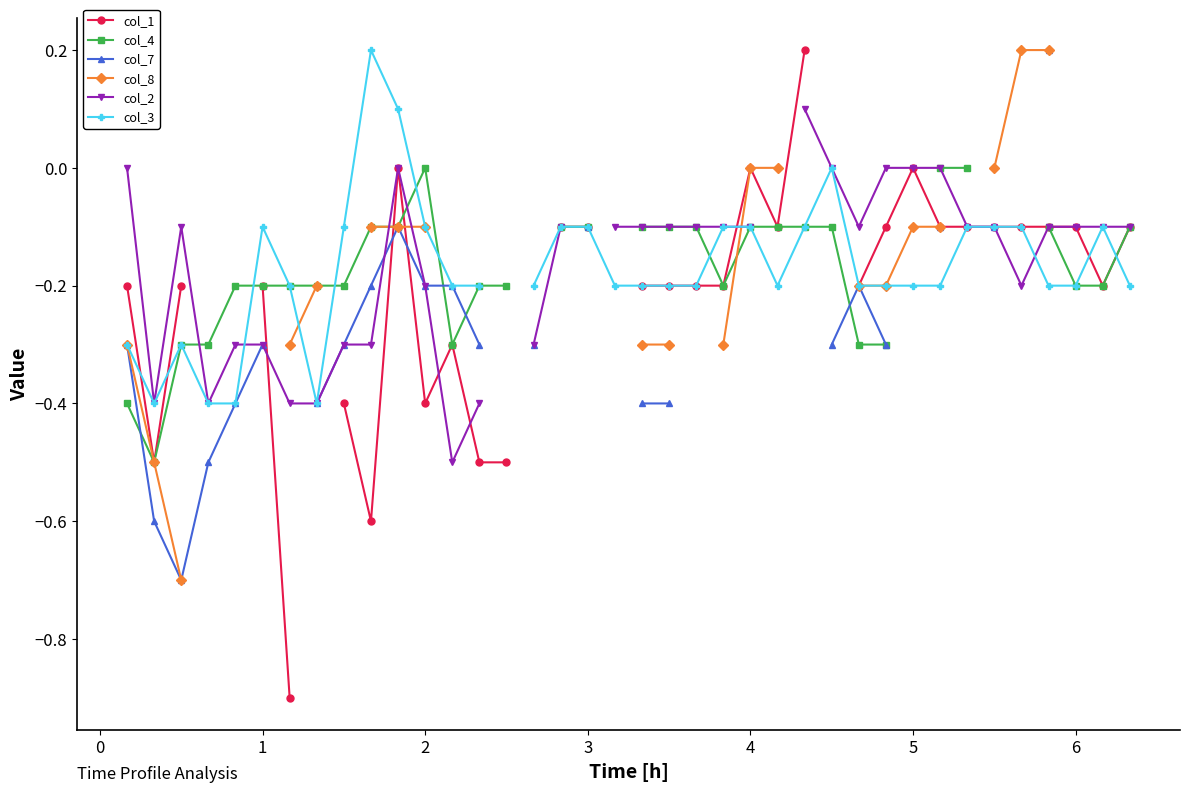

How many lines are shown in the chart?

6